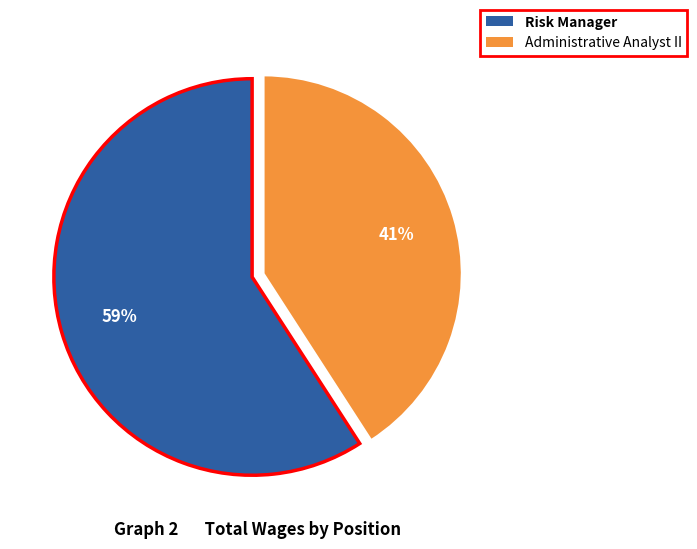

Do Administrative Analyst II and Risk Manager together represent more than half of the pie?

Yes